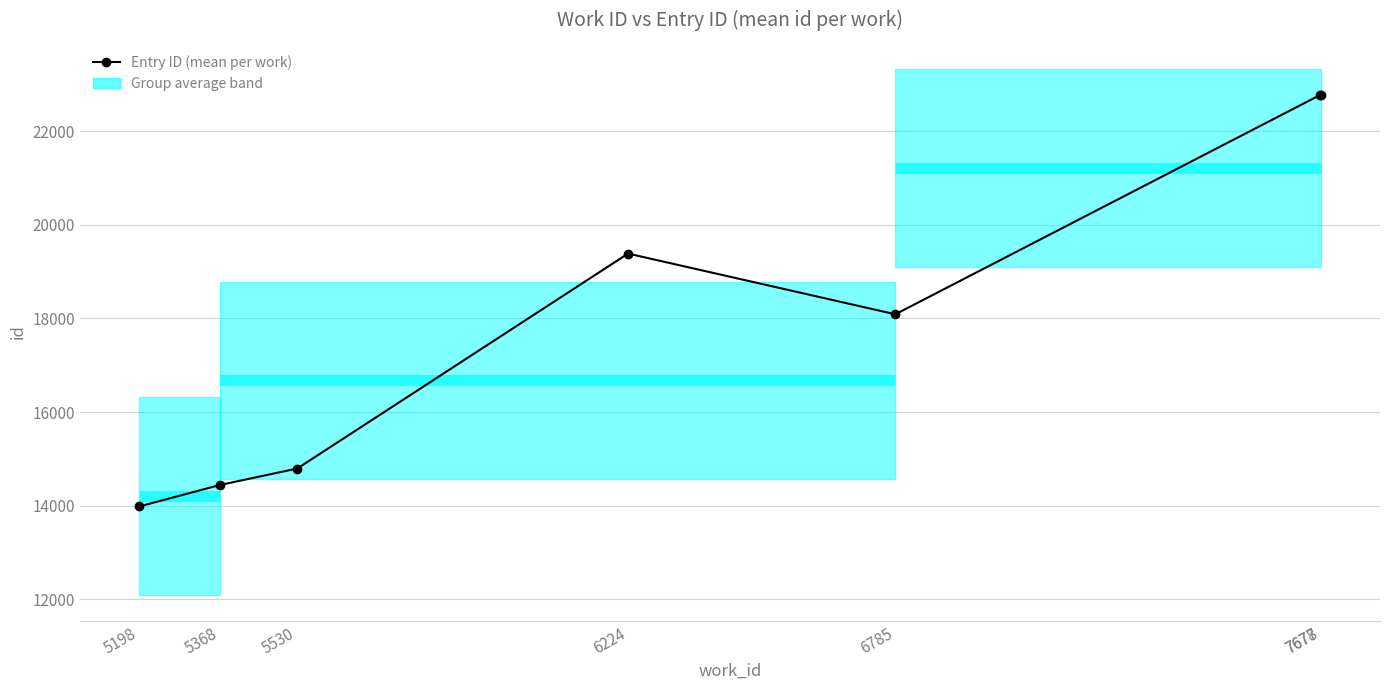

What is the value of the 6th point from the left?

22777.5